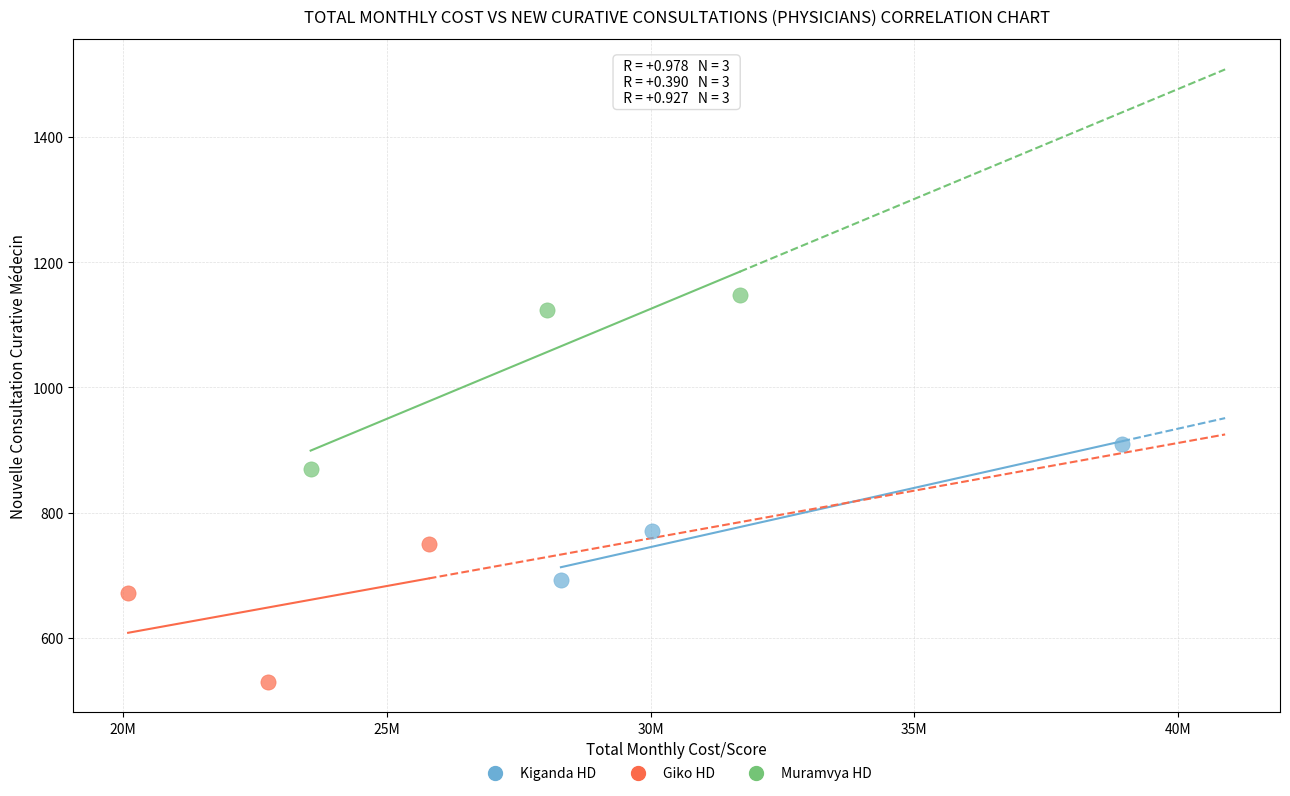

Which series reaches the minimum Y coordinate?

Giko HD